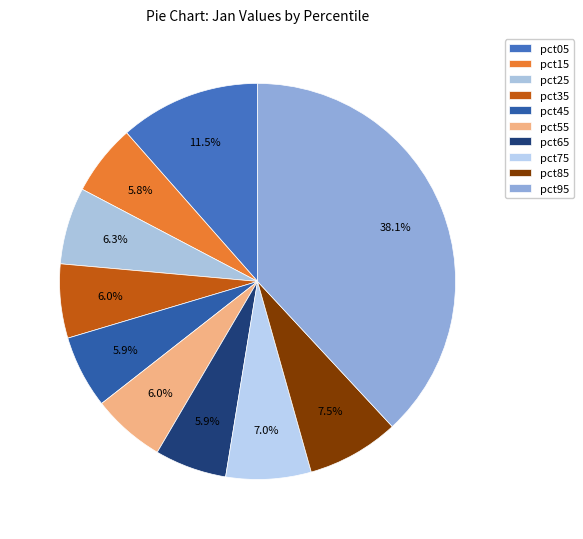

Is pct55 the majority of the pie?

No